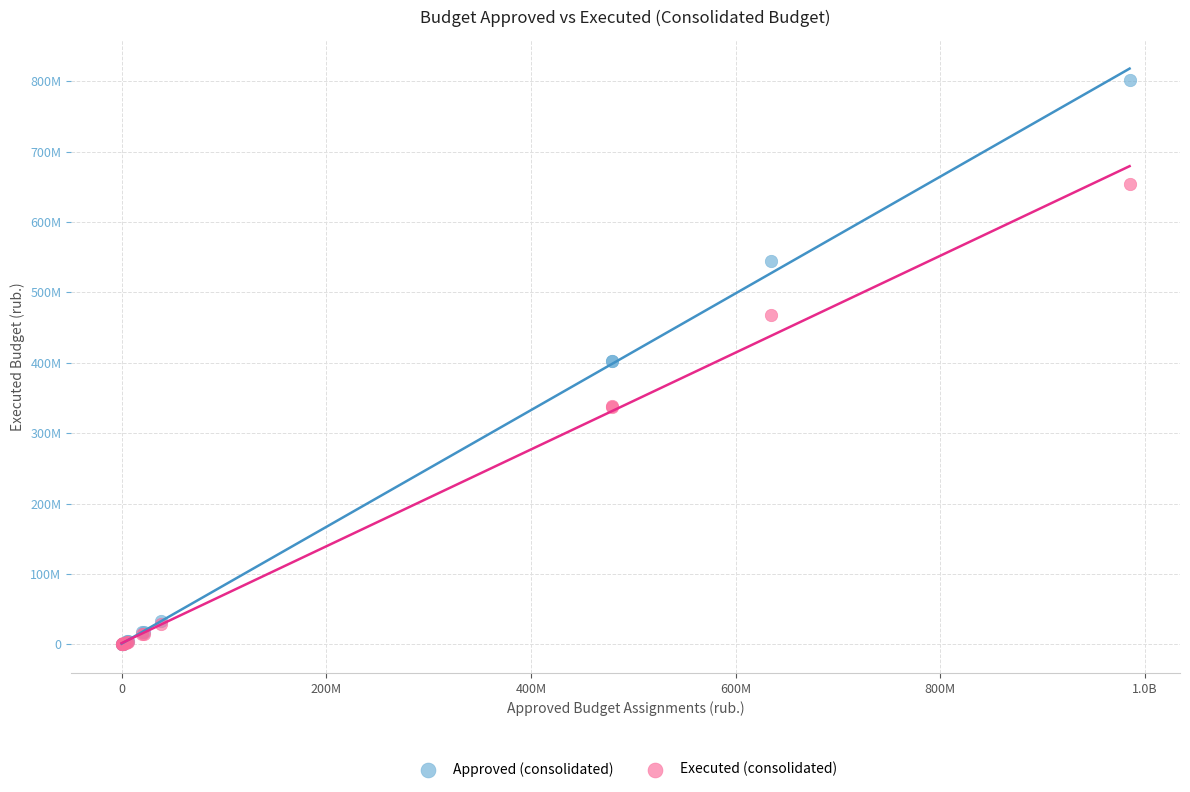

Which series reaches the maximum Y coordinate?

Approved (consolidated)